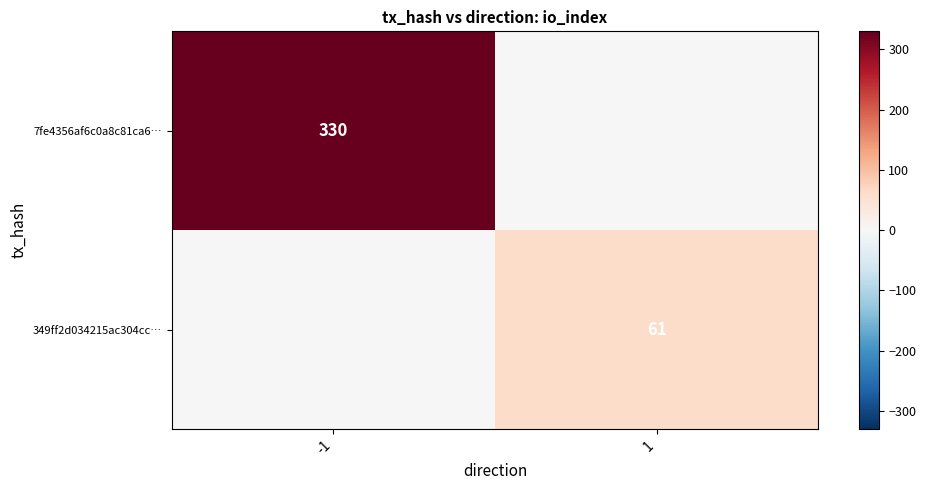

What is the difference between the highest and lowest values at -1?

330